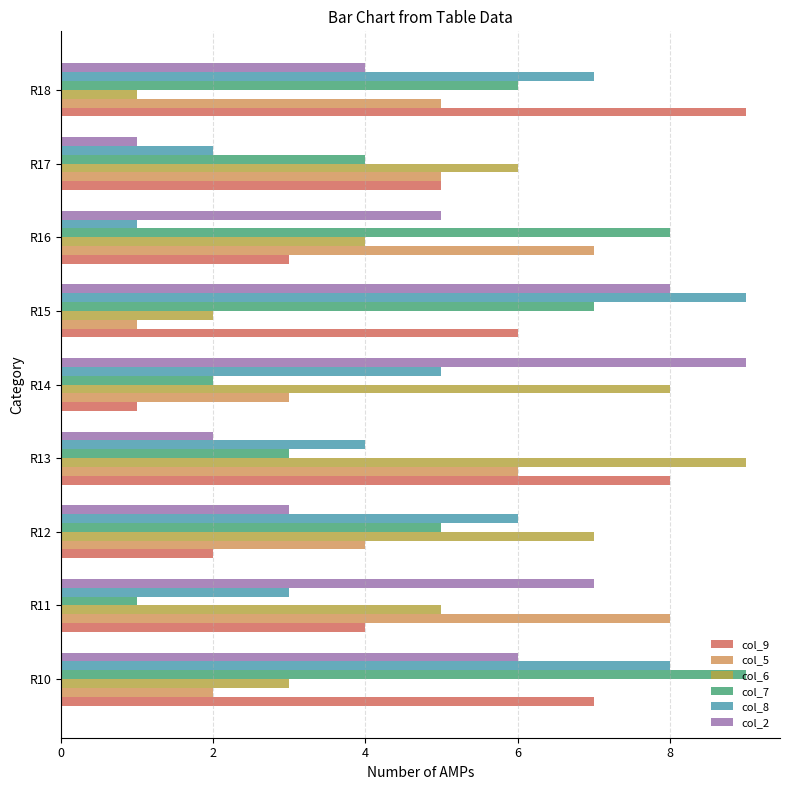

What is the lowest value of the col_2 series?

1